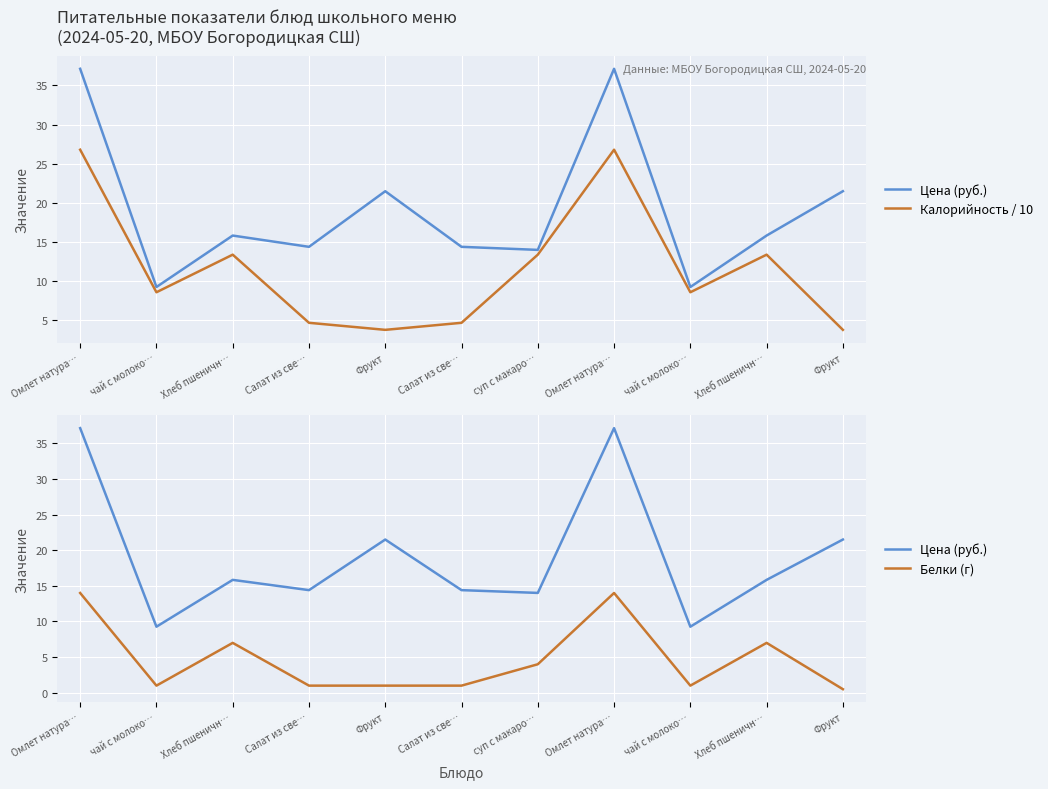

How many data points in Цена (руб.) are less than 15?

5